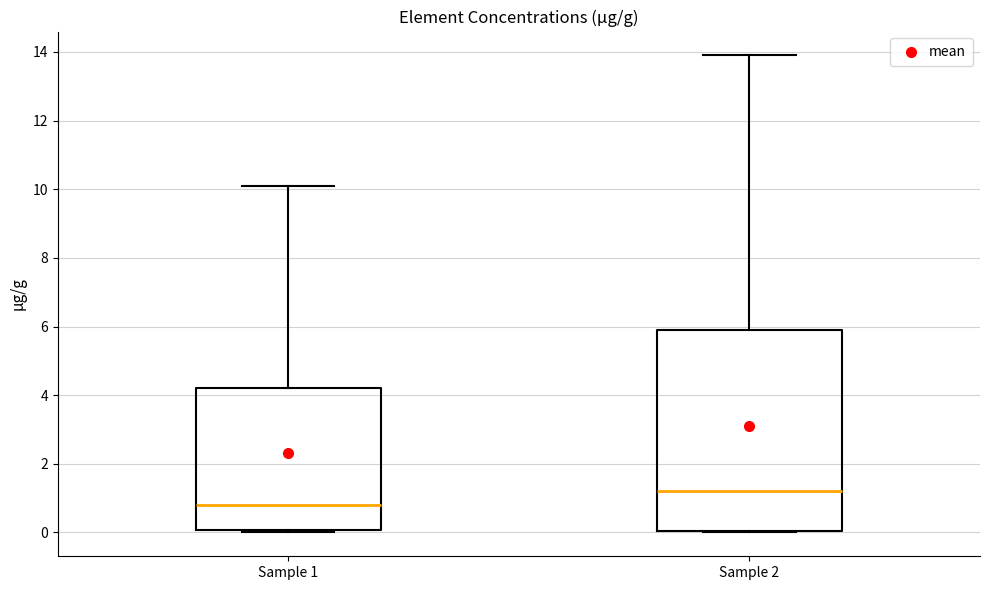

Reading left to right, read every box against the y-axis: the position of its median line, the range the box covers, and the ends of its whiskers. The values are not printed on the chart, so give them approximately, as read against the axis.

Sample 1: median 0.8, box 0.0 to 4.2, whiskers 0.0 to 10.2
Sample 2: median 1.2, box 0.0 to 6.0, whiskers 0.0 to 14.0